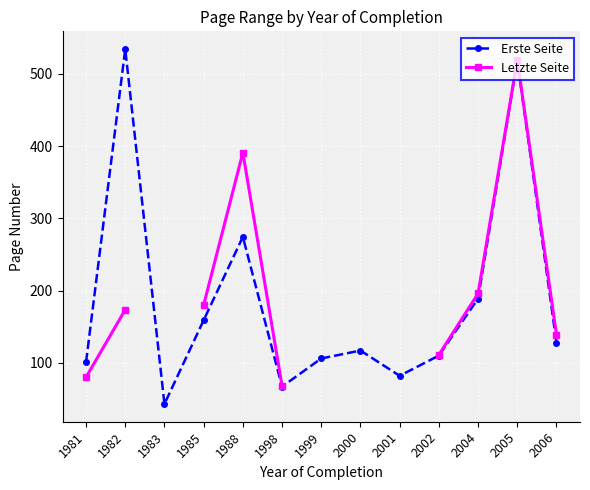

Is this an area chart (filled region under the line)?

No